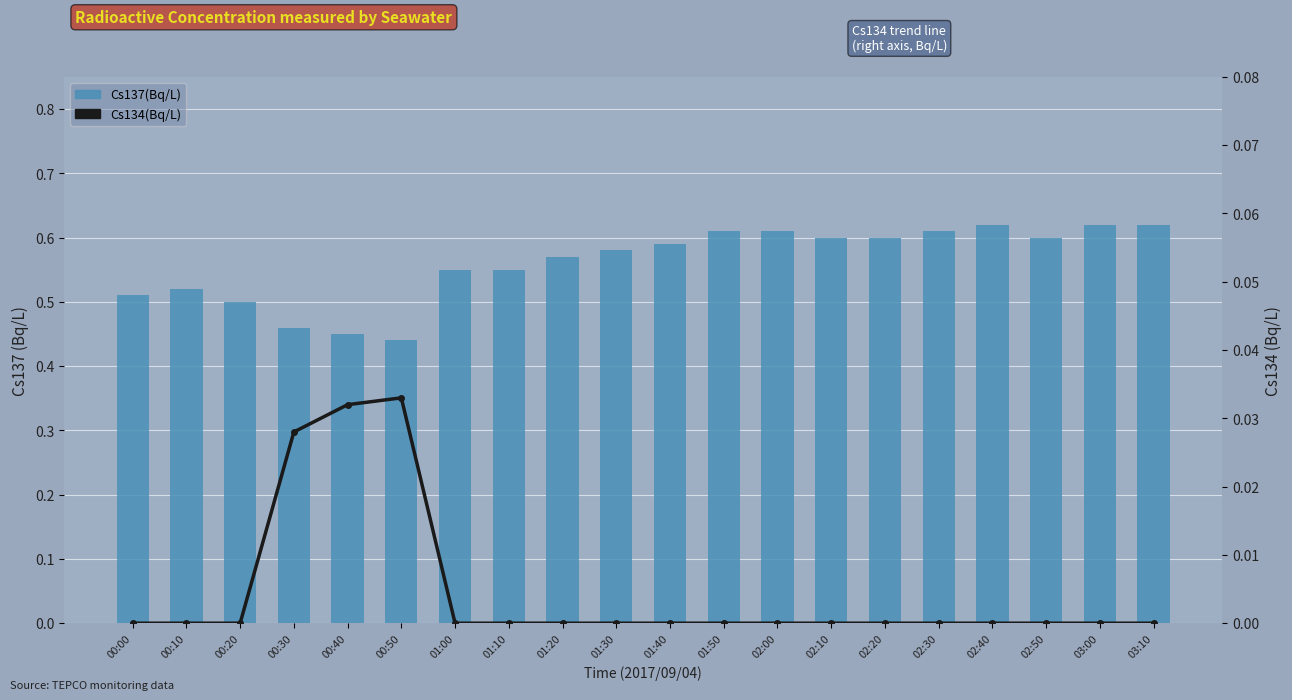

What is the label of the 7th bar from the left?

01:00